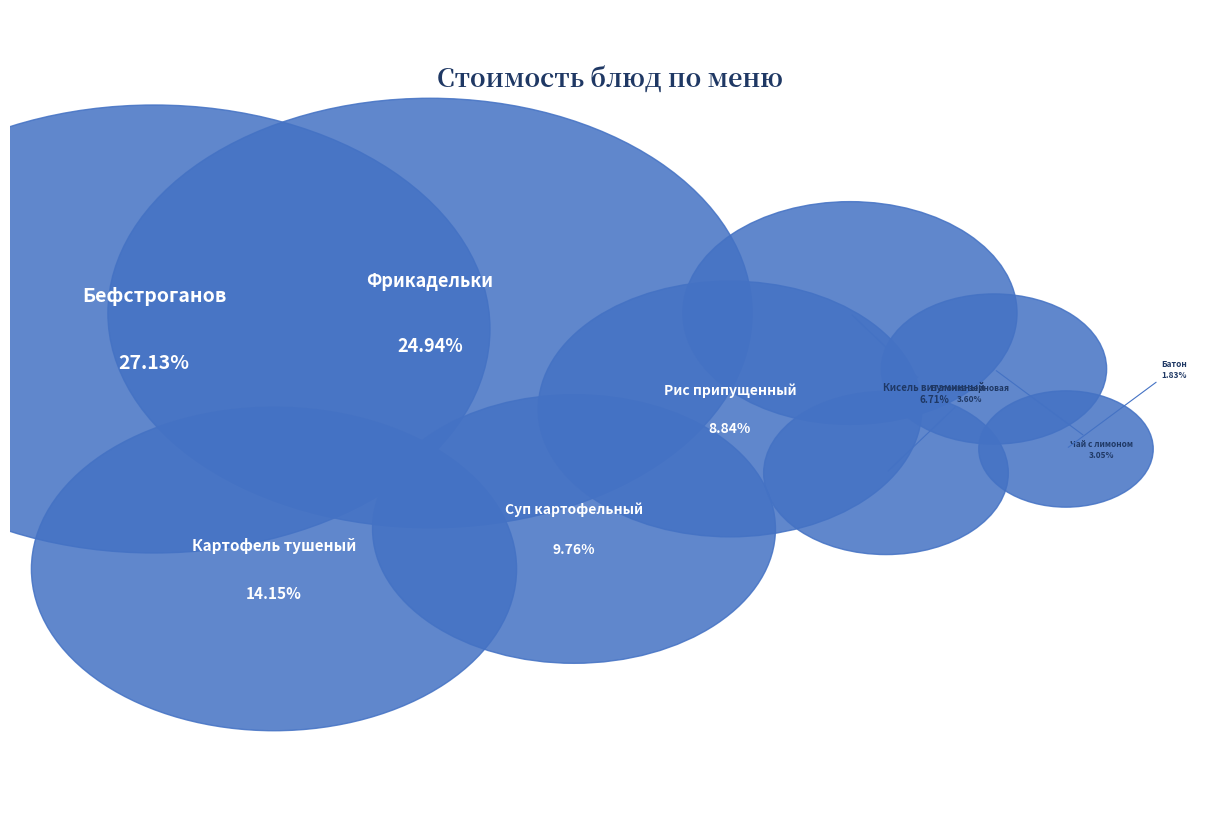

Is it true that Рис припущенный is 20% of the pie?

False